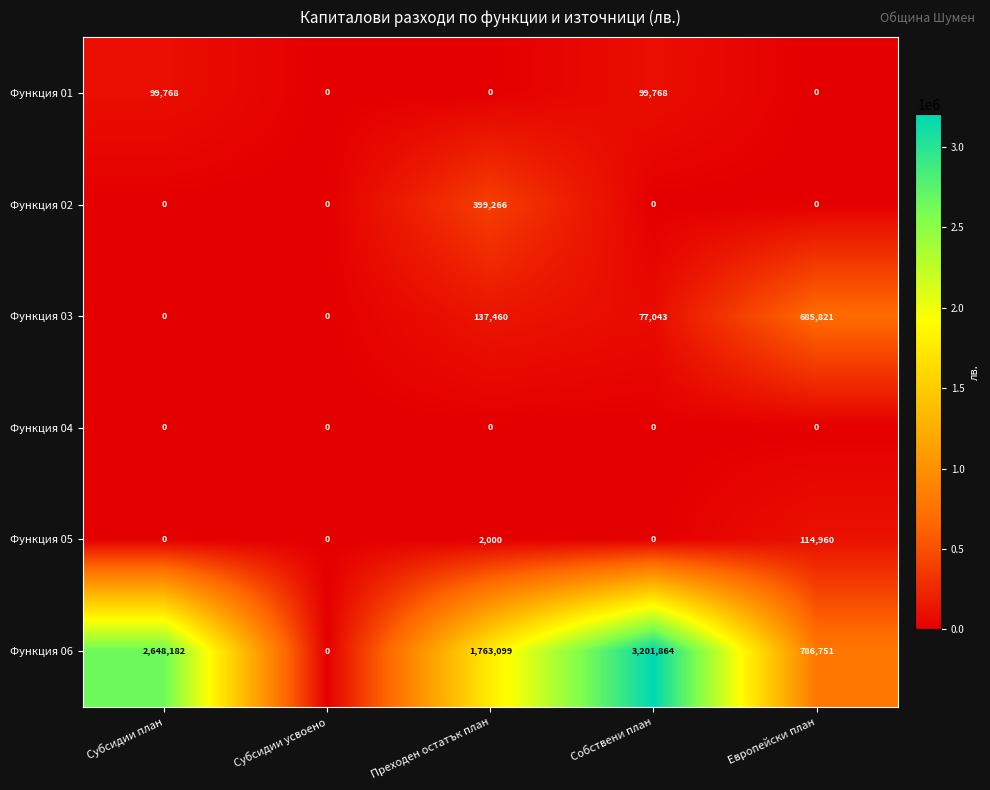

Which category has the highest value across all series?

Собствени план